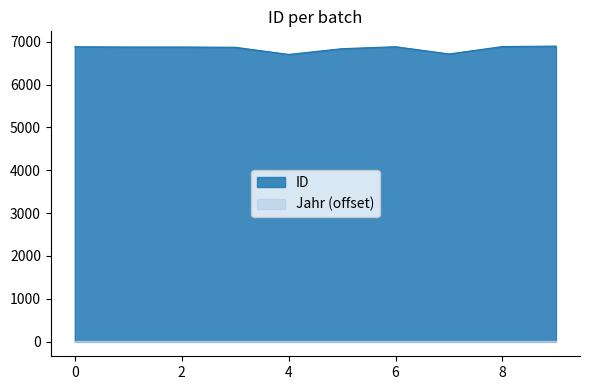

What is the greatest value displayed?

6899